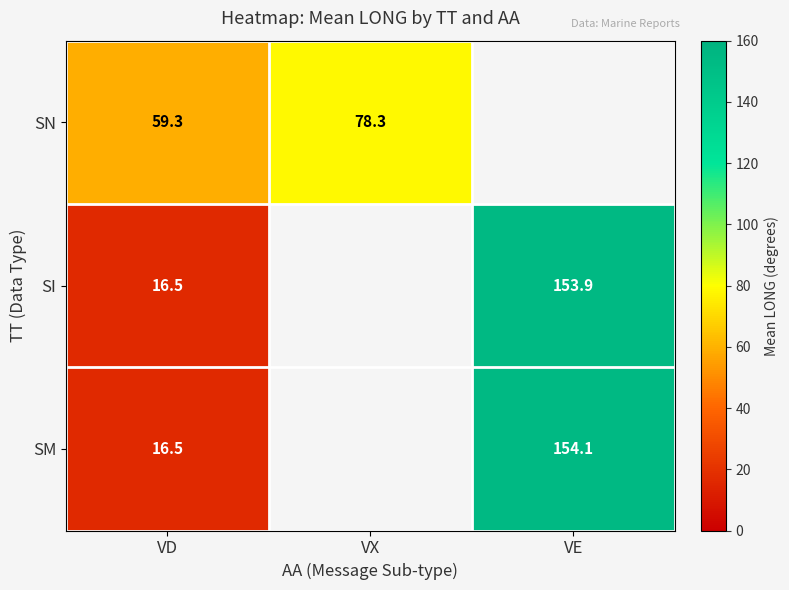

Is the value of SM at VD greater than the value of SN at VD?

No